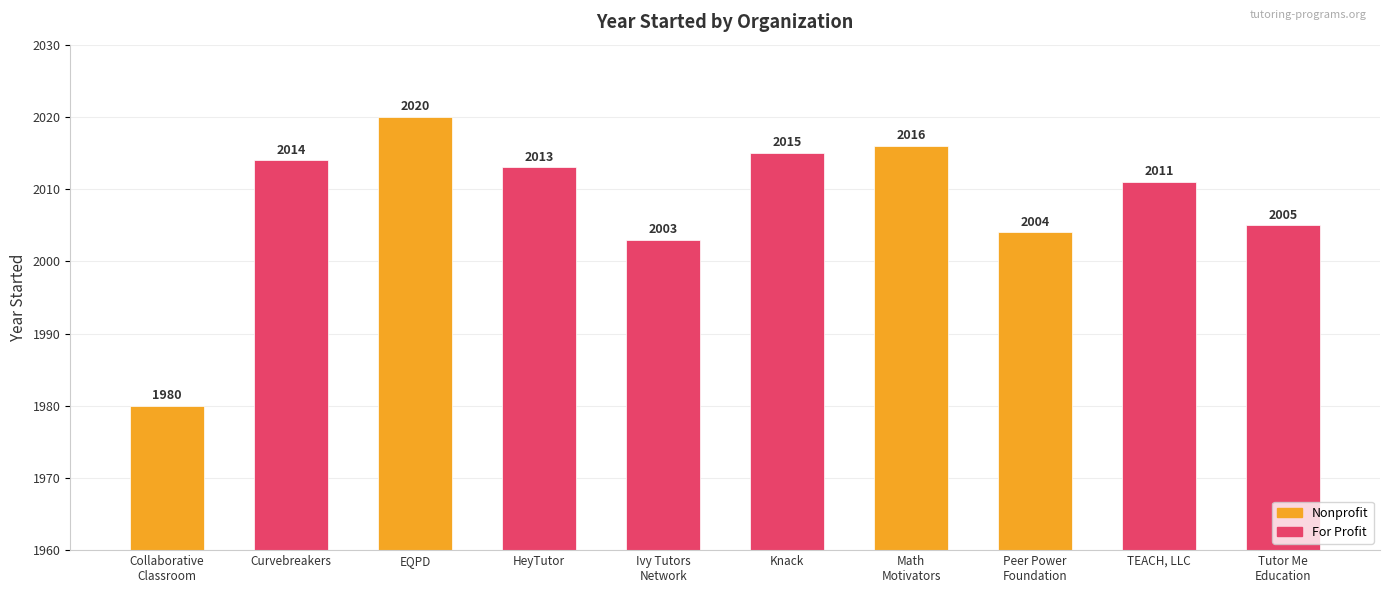

What is the sum of all values?

20081